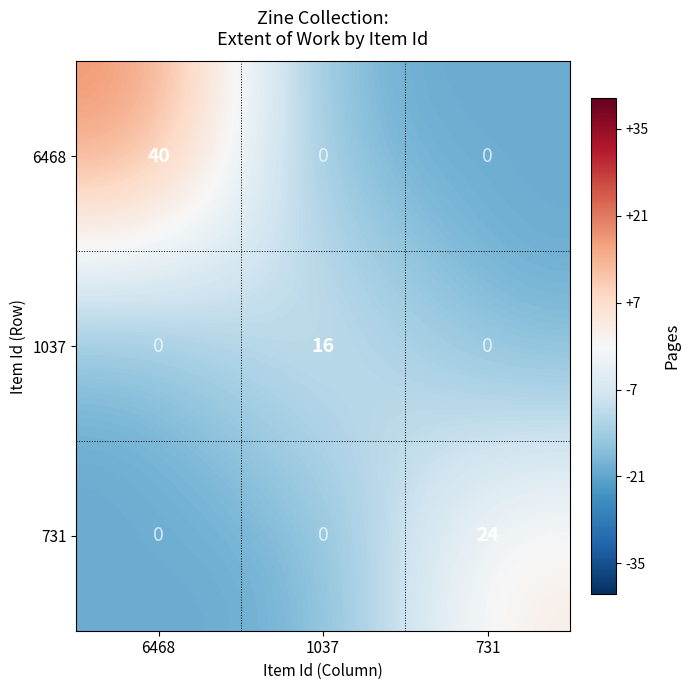

Count the number of data series in this chart.

3